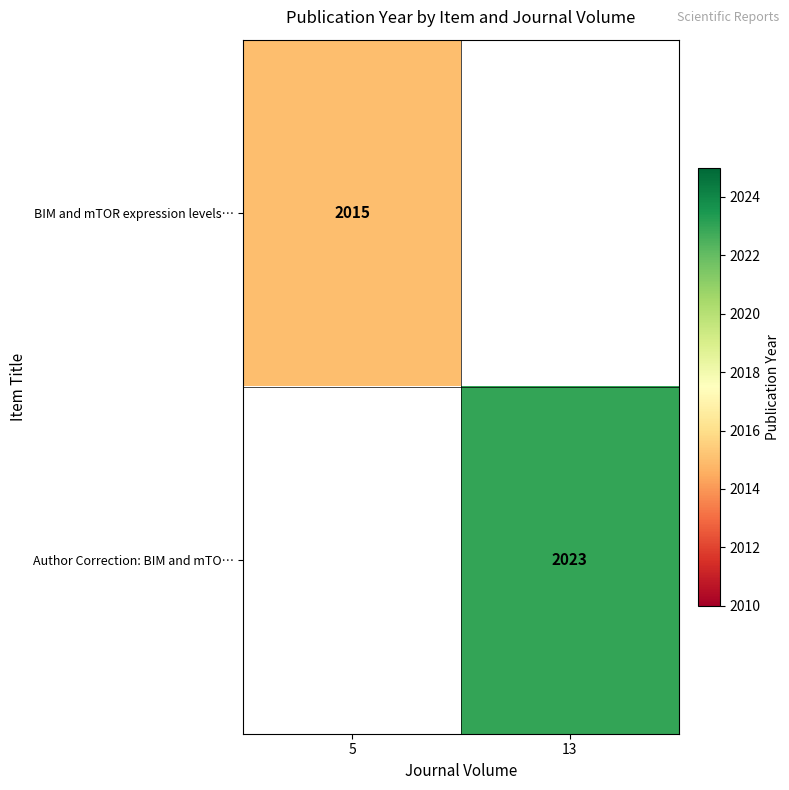

Count the number of categories in the chart.

2